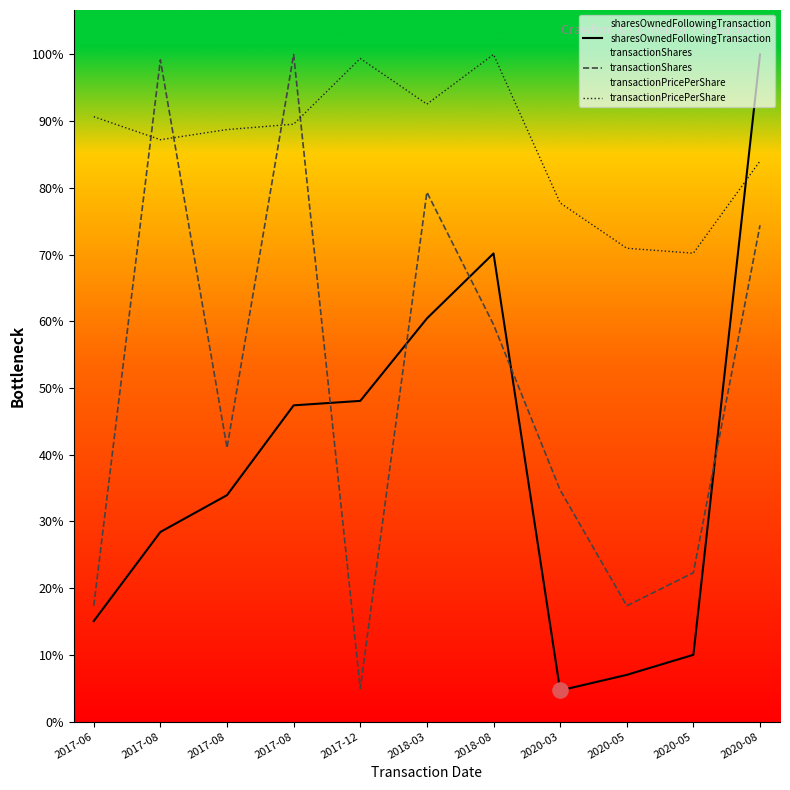

Which series contains the highest Y value?

sharesOwnedFollowingTransaction